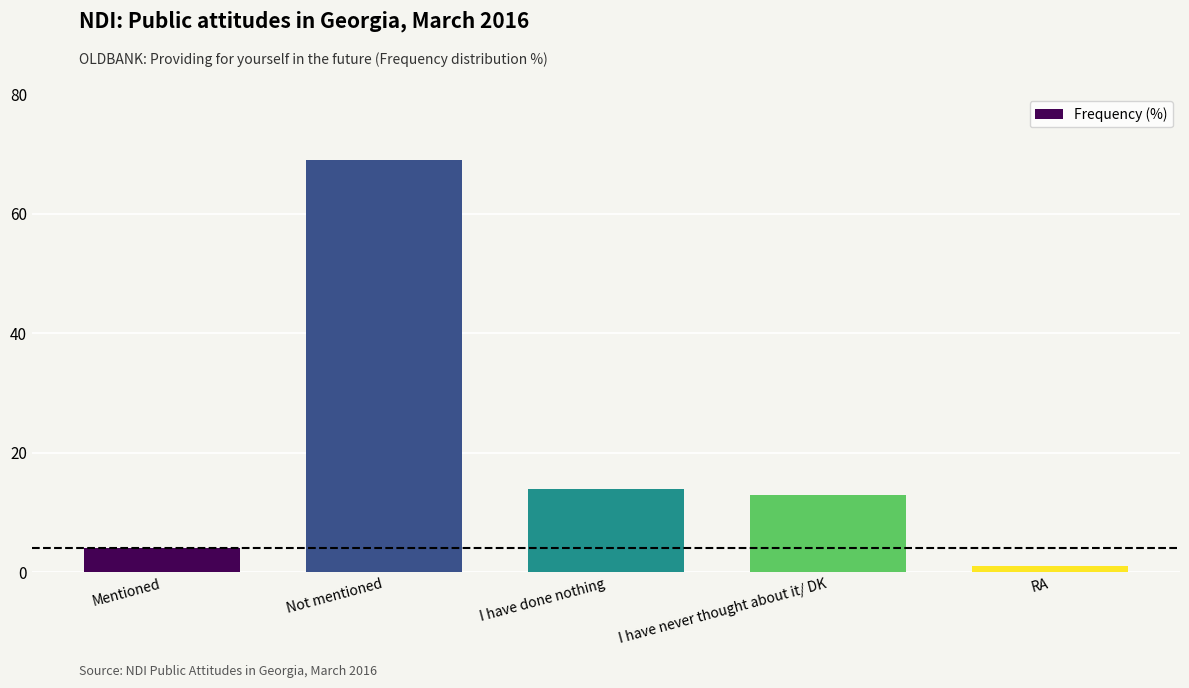

True or false: the data shows 27 at Not mentioned.

False